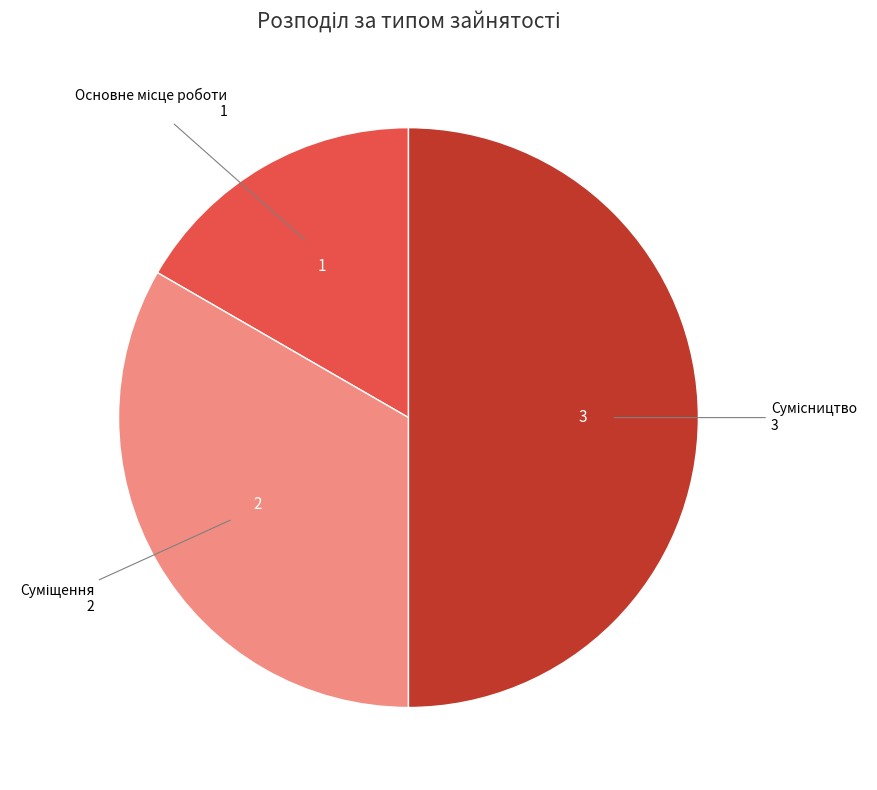

True or false: Сумісництво accounts for 50% of the total.

True